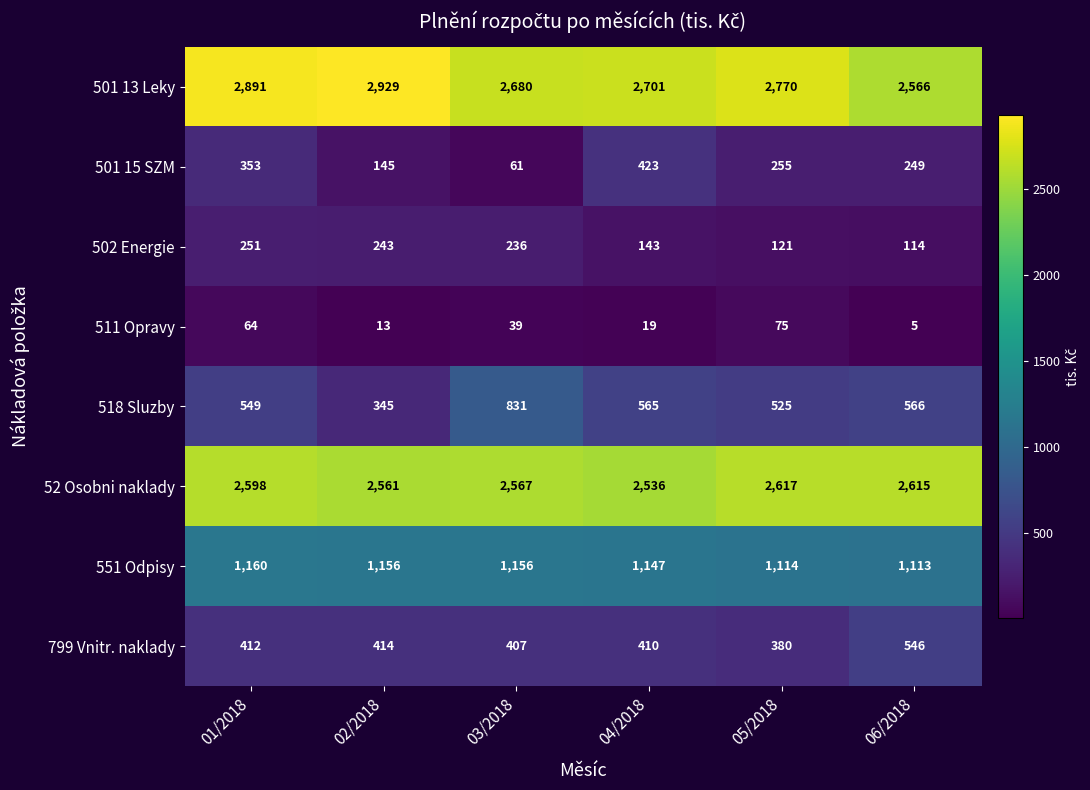

Rank the series at 05/2018 from lowest to highest value.

511 Opravy, 502 Energie, 501 15 SZM, 799 Vnitr. naklady, 518 Sluzby, 551 Odpisy, 52 Osobni naklady, 501 13 Leky